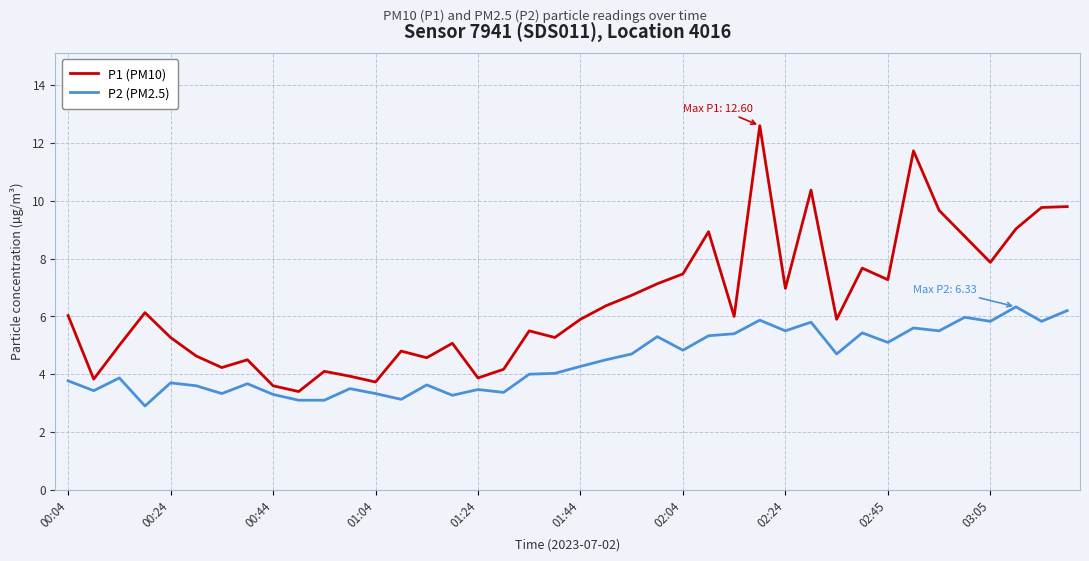

What is the maximum value shown in the chart?

12.6